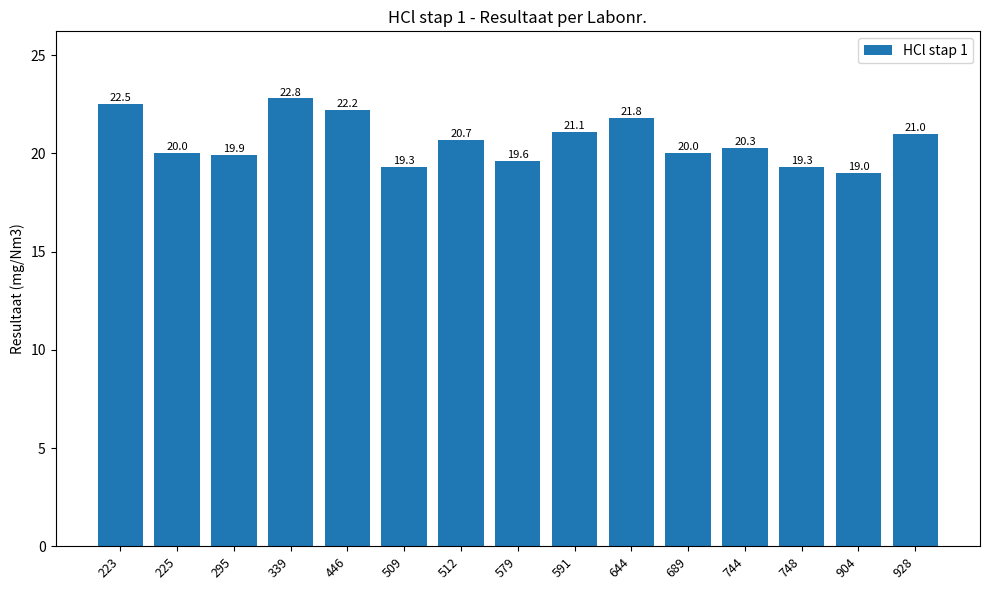

At which category does the chart reach its minimum across all series?

904